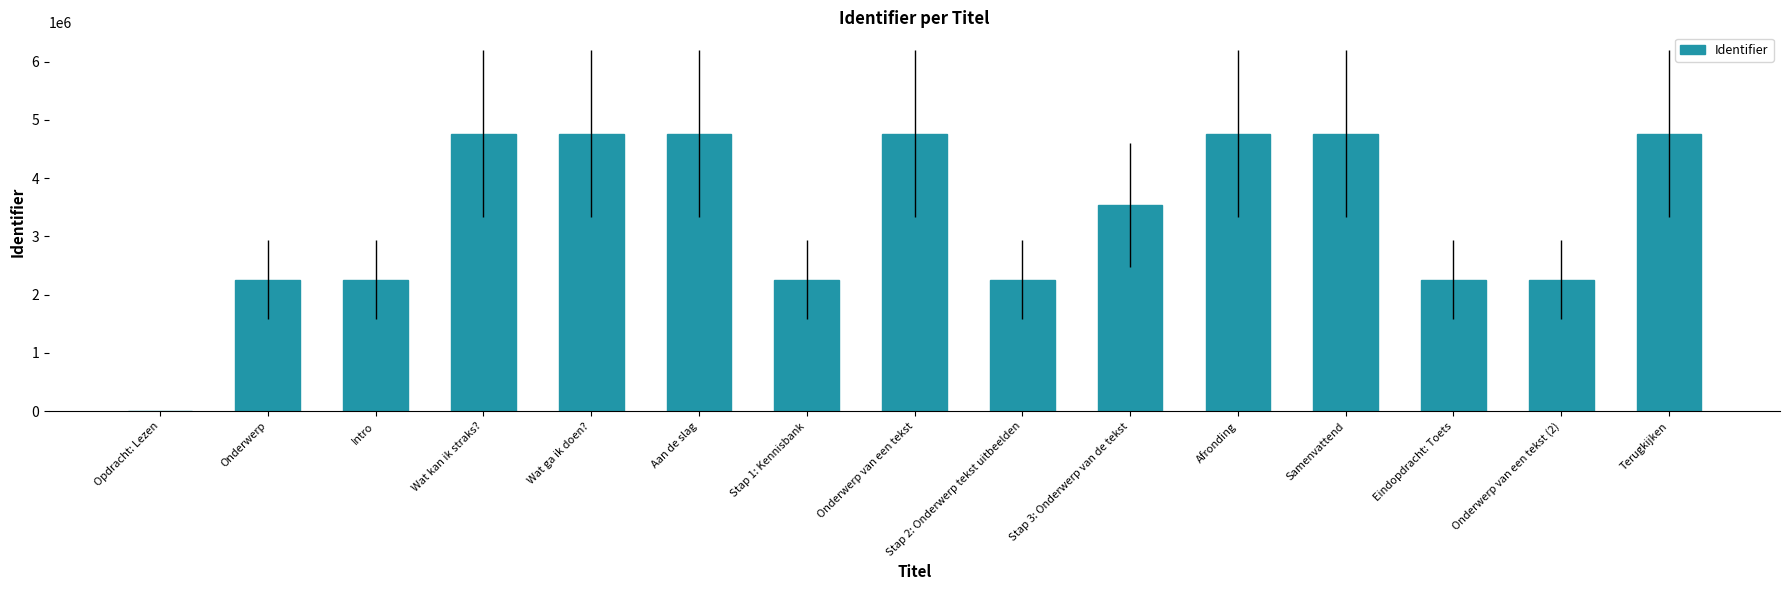

What is the sum of the values at Opdracht: Lezen and Intro?

2260265